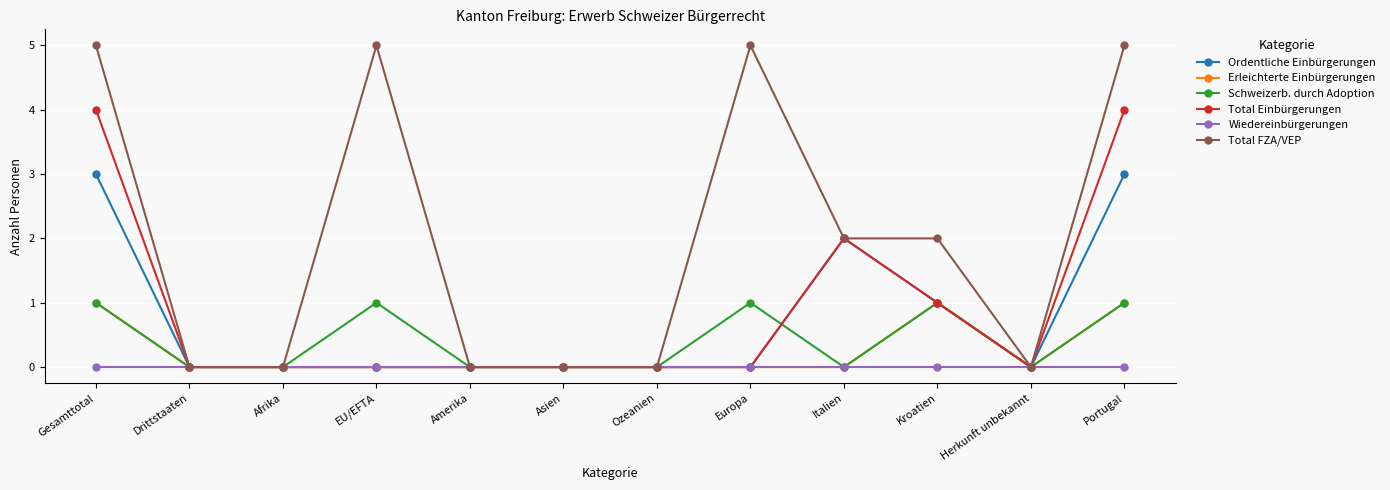

How many distinct data groups are displayed?

6